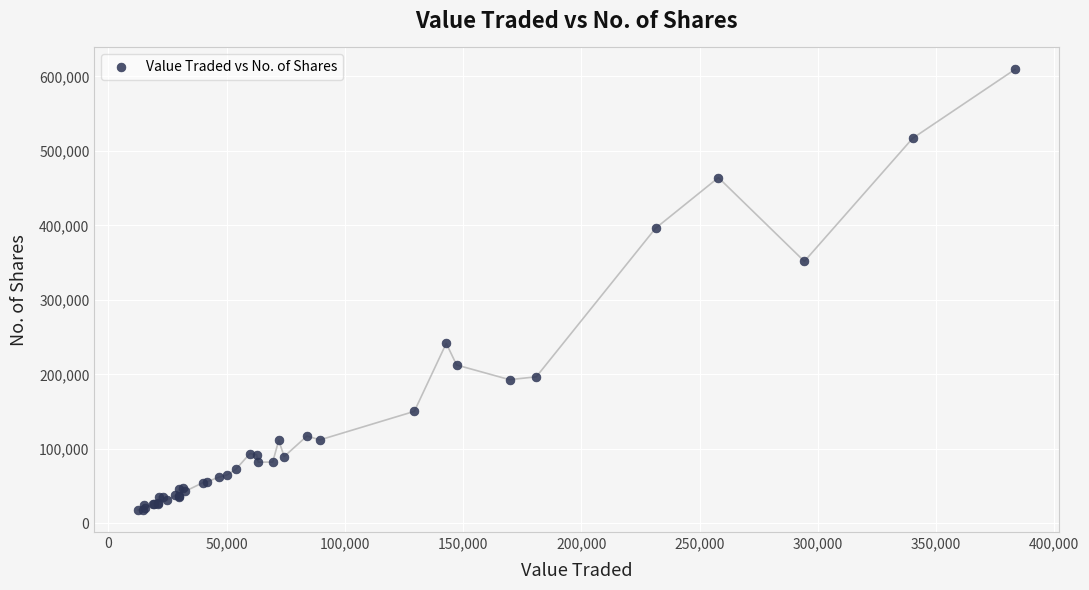

What Y value in the scatter plot is closest to 313625?

351758